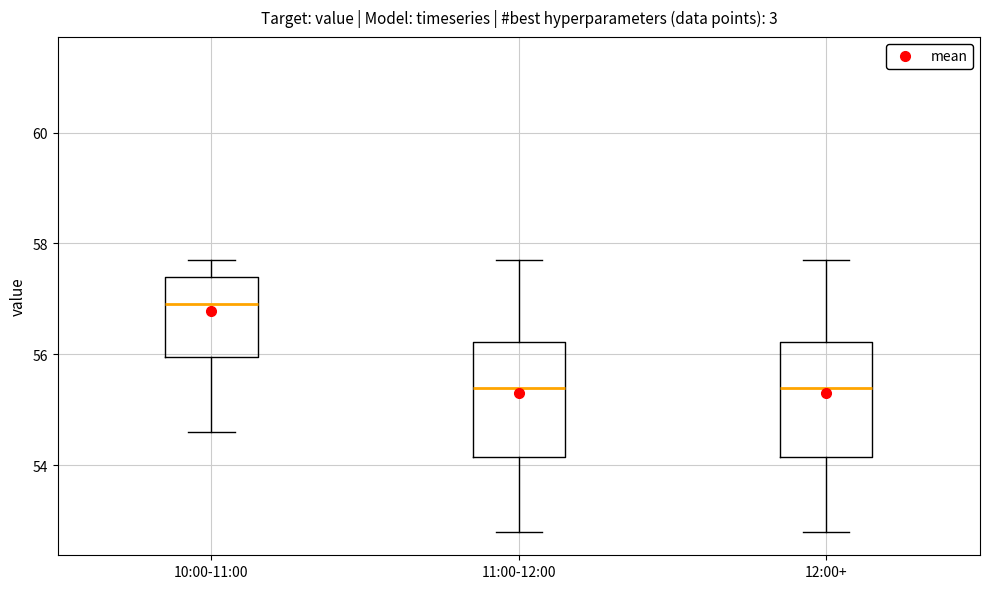

Where does the upper whisker of the box for 12:00+ end on the y-axis? The values are not printed on the chart, so give them approximately, as read against the axis.

57.8